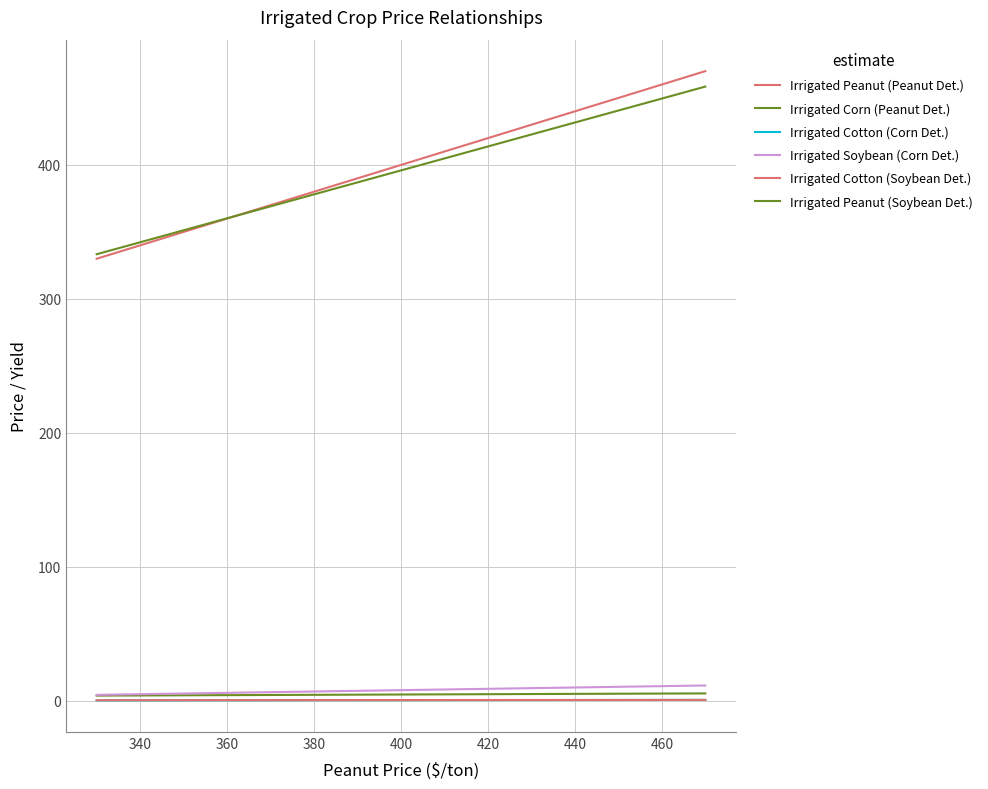

How many lines are shown in the chart?

6